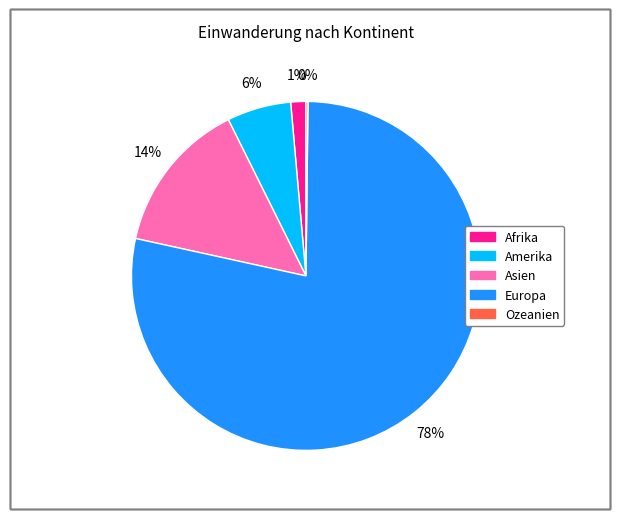

What is the largest slice in the pie chart?

Europa